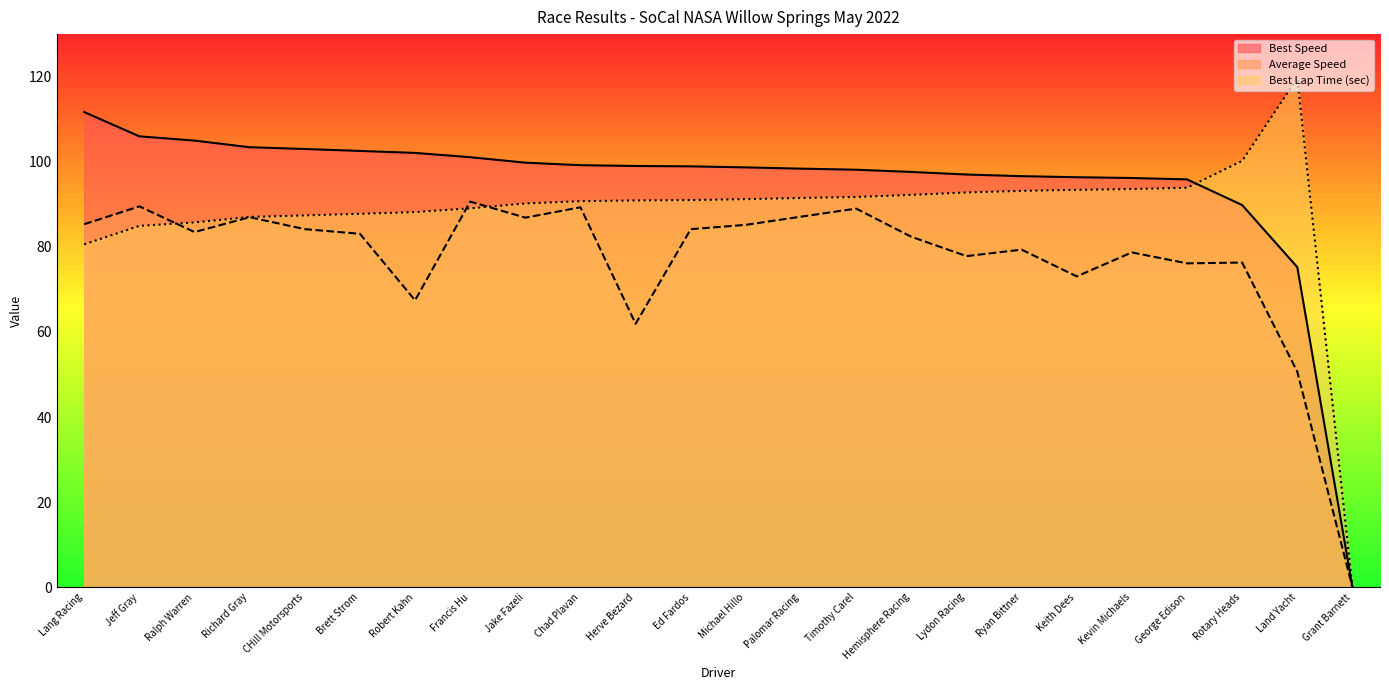

Where is Best Speed nearest to the value 55?

Land Yacht